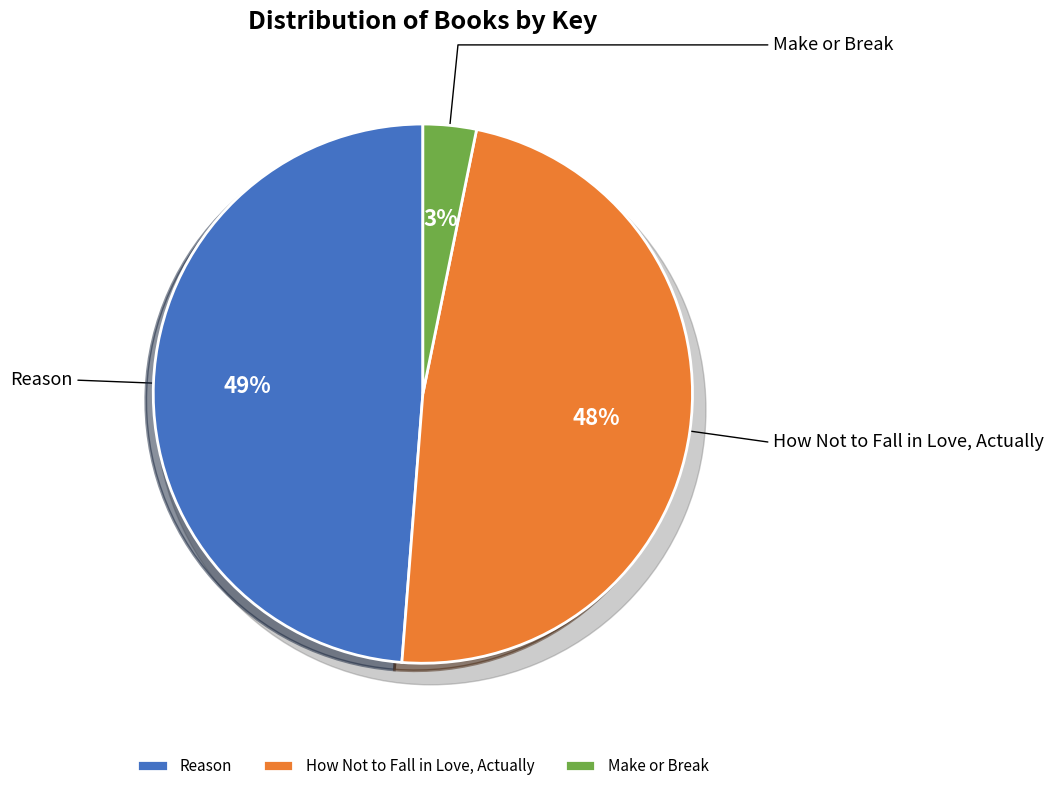

Is the sum of How Not to Fall in Love, Actually and Reason greater than half?

Yes